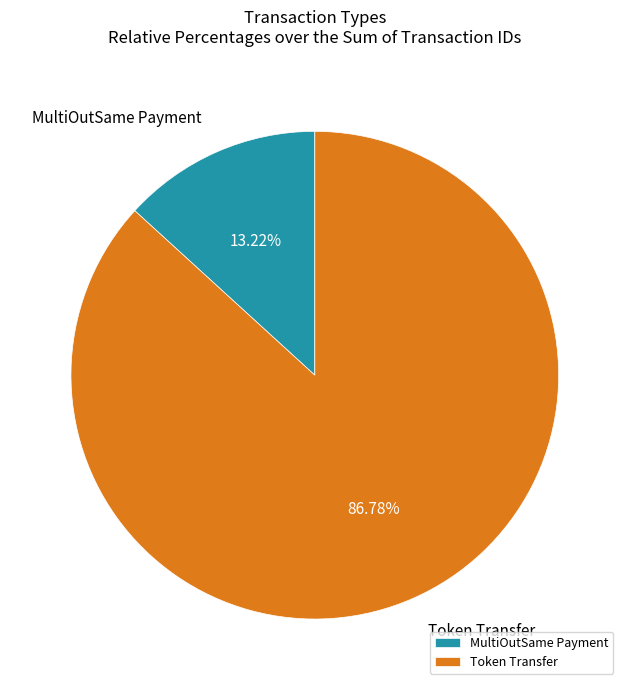

Do Token Transfer and MultiOutSame Payment together represent more than half of the pie?

Yes